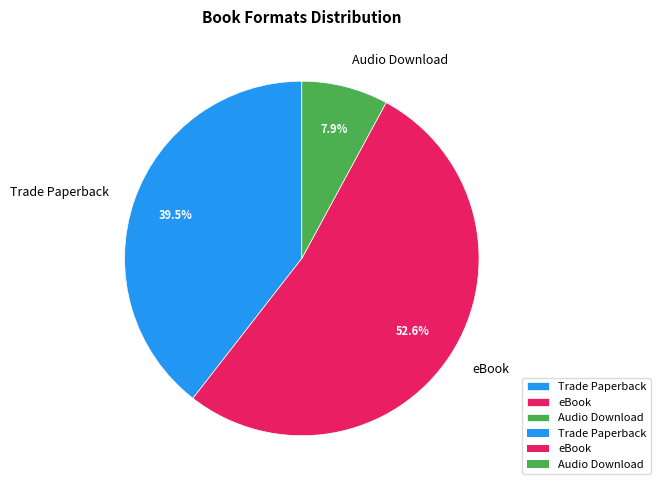

To the nearest percent, what percentage of the pie is Audio Download?

8%